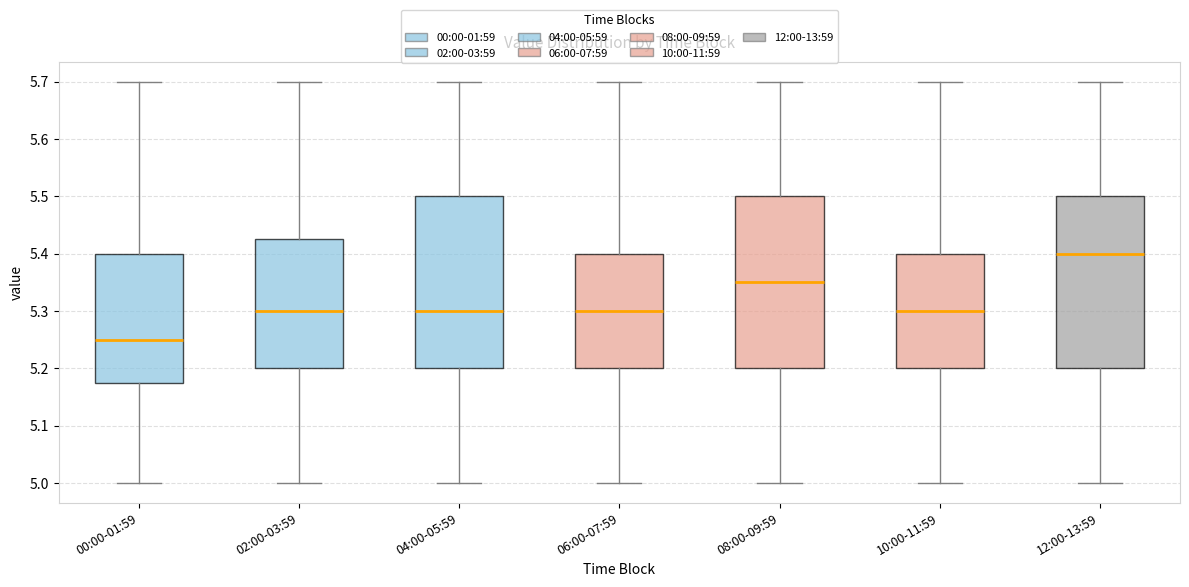

Reading left to right, read every box against the y-axis: the position of its median line, the range the box covers, and the ends of its whiskers. The values are not printed on the chart, so give them approximately, as read against the axis.

00:00-01:59: median 5.25, box 5.18 to 5.40, whiskers 5.00 to 5.70
02:00-03:59: median 5.30, box 5.20 to 5.43, whiskers 5.00 to 5.70
04:00-05:59: median 5.30, box 5.20 to 5.50, whiskers 5.00 to 5.70
06:00-07:59: median 5.30, box 5.20 to 5.40, whiskers 5.00 to 5.70
08:00-09:59: median 5.35, box 5.20 to 5.50, whiskers 5.00 to 5.70
10:00-11:59: median 5.30, box 5.20 to 5.40, whiskers 5.00 to 5.70
12:00-13:59: median 5.40, box 5.20 to 5.50, whiskers 5.00 to 5.70